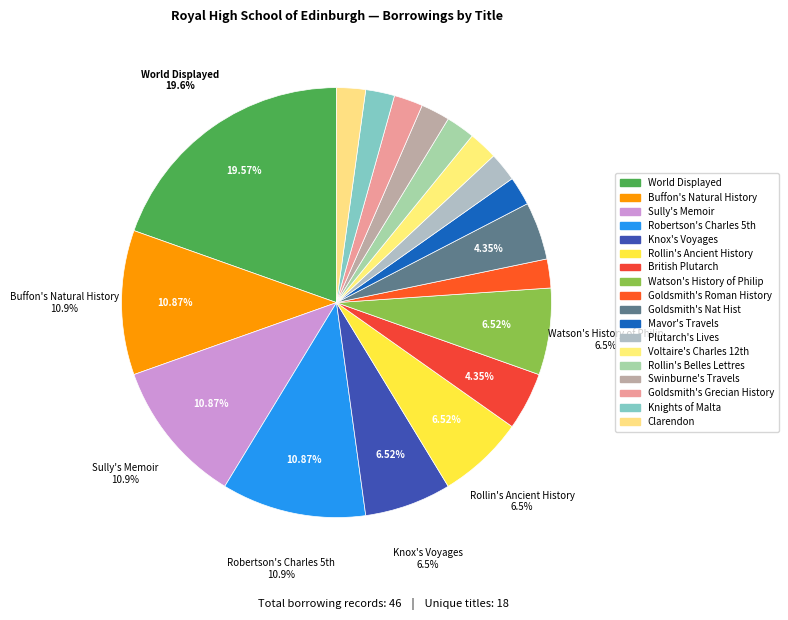

True or false: Buffon's Natural History accounts for 5% of the total.

False